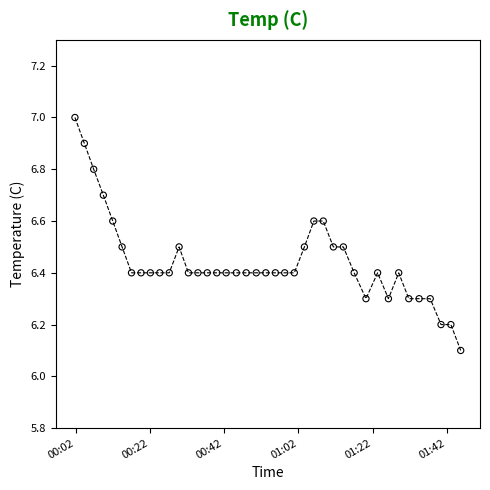

What is the range of Y values (max minus min)?

0.9